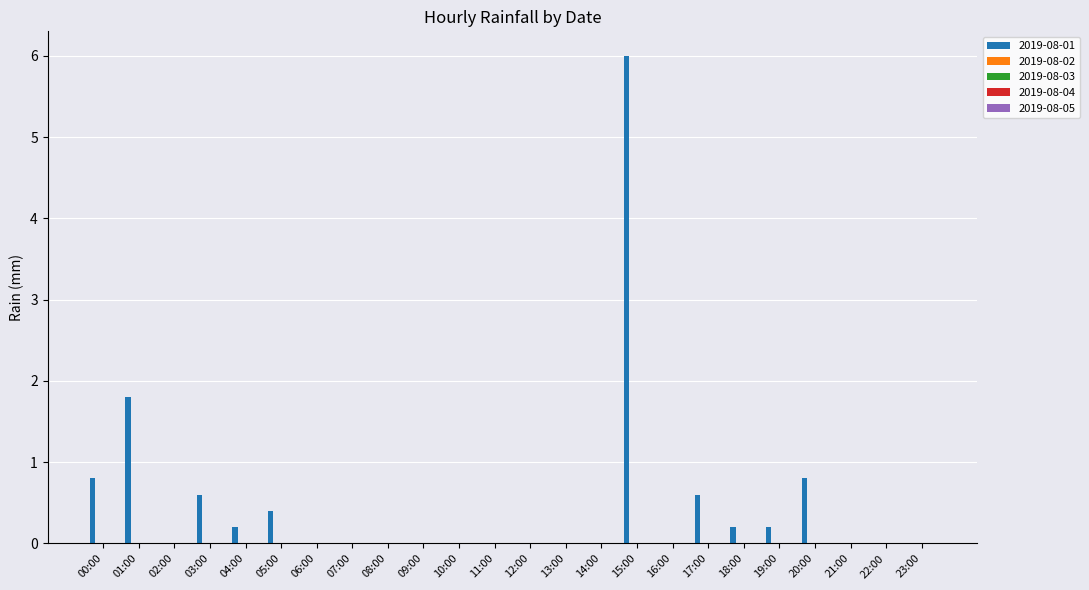

What is the sum of all values?

11.6